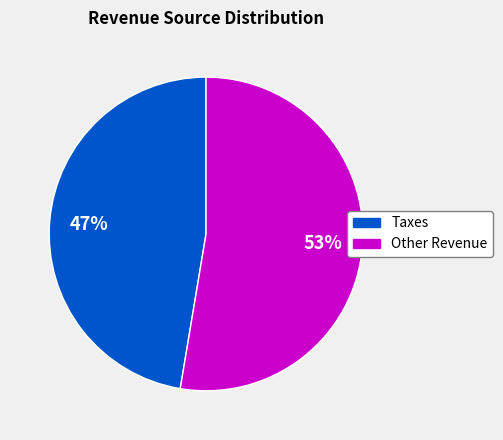

How many slices are in this pie chart?

2